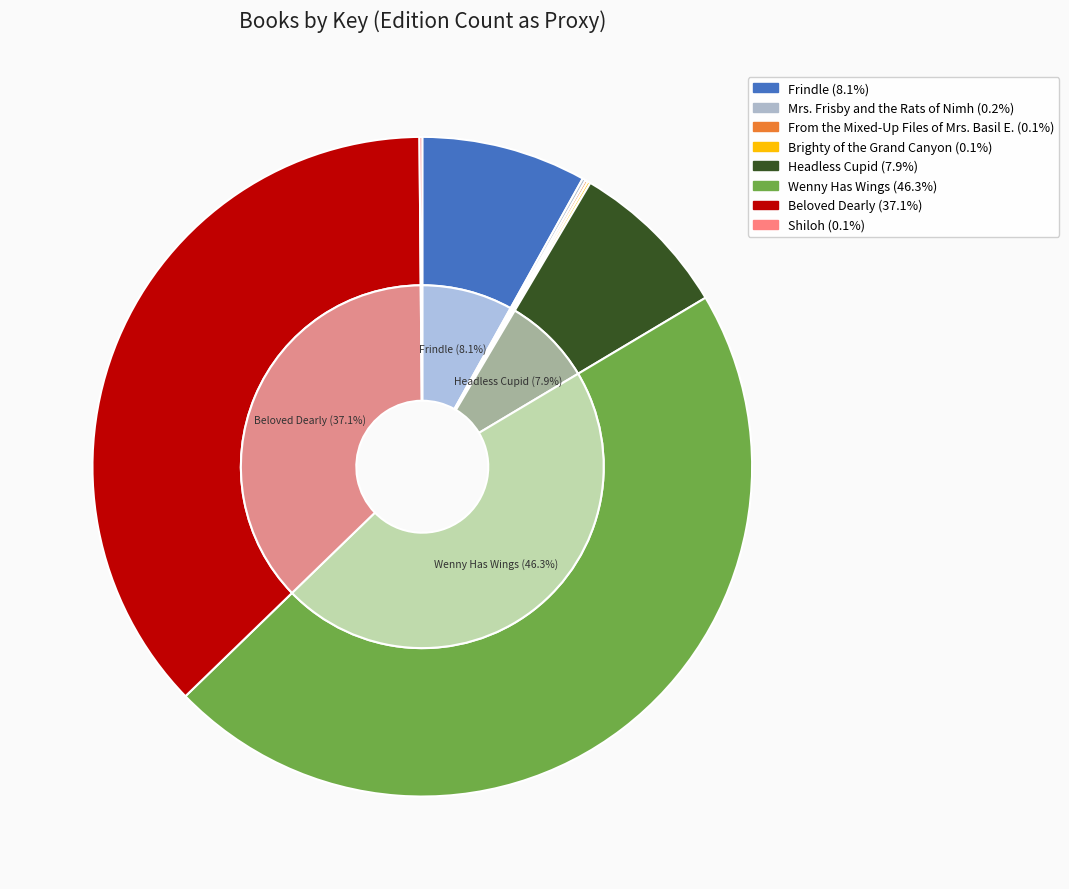

Count the number of slices in the pie.

8